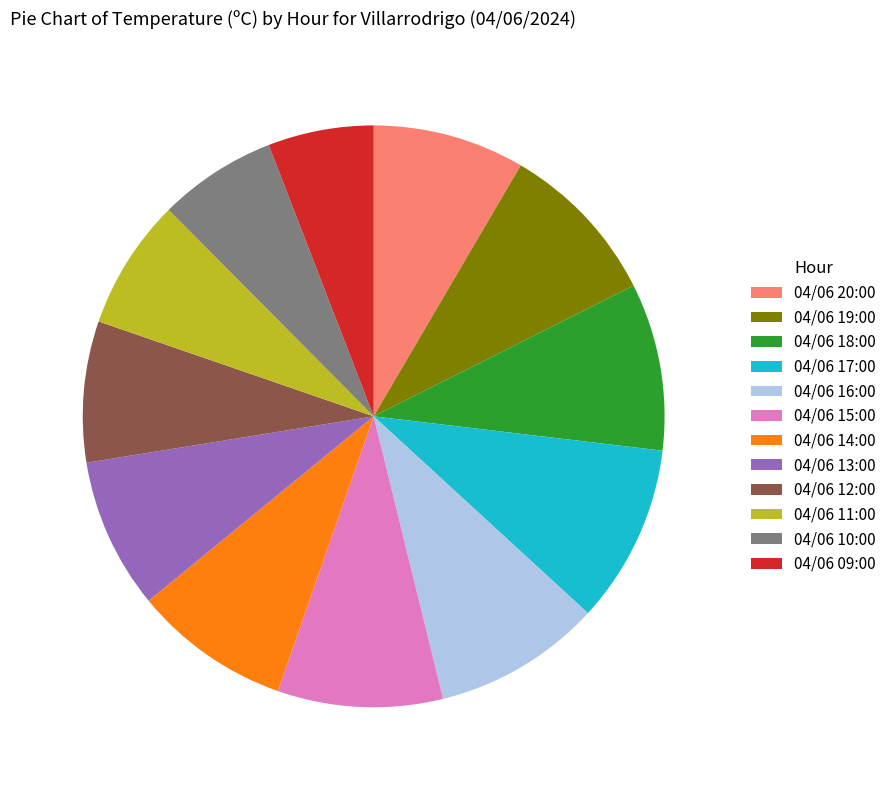

How many slices are in this pie chart?

12